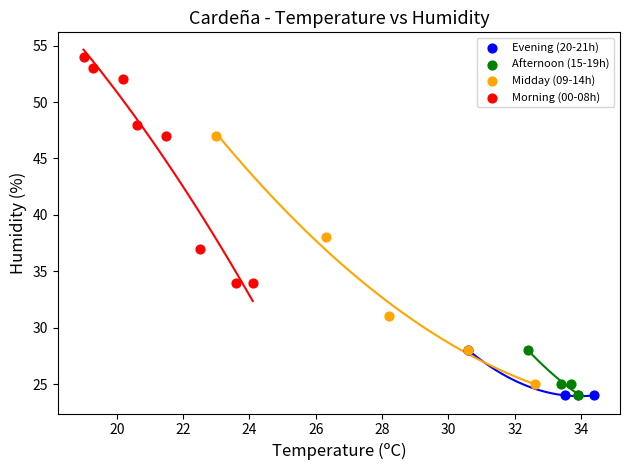

Which series contains the highest Y value?

Morning (00-08h)